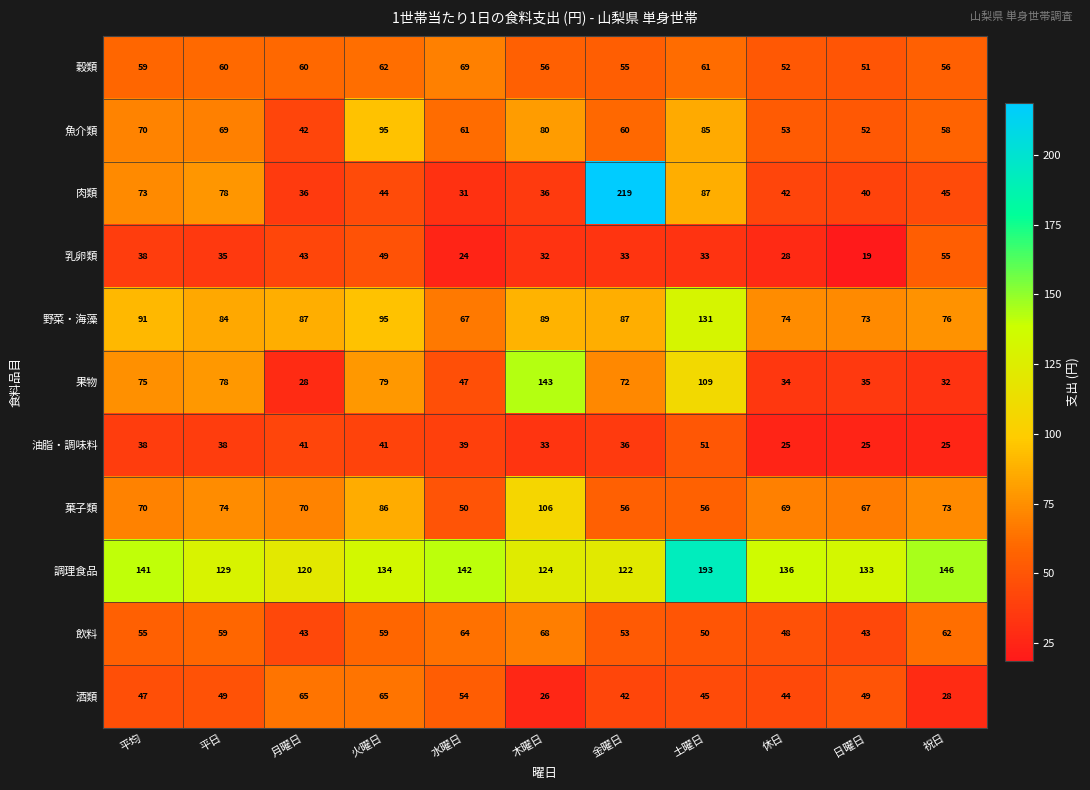

At which label does 魚介類 first exceed 61?

平均